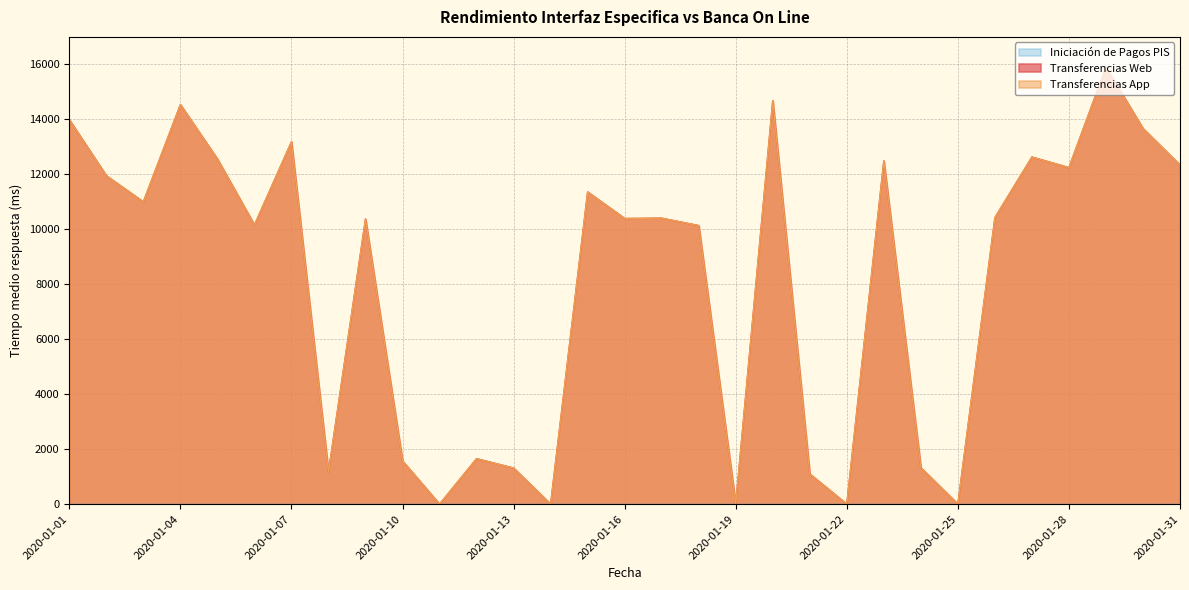

Does the chart display data point markers on the line(s)?

No